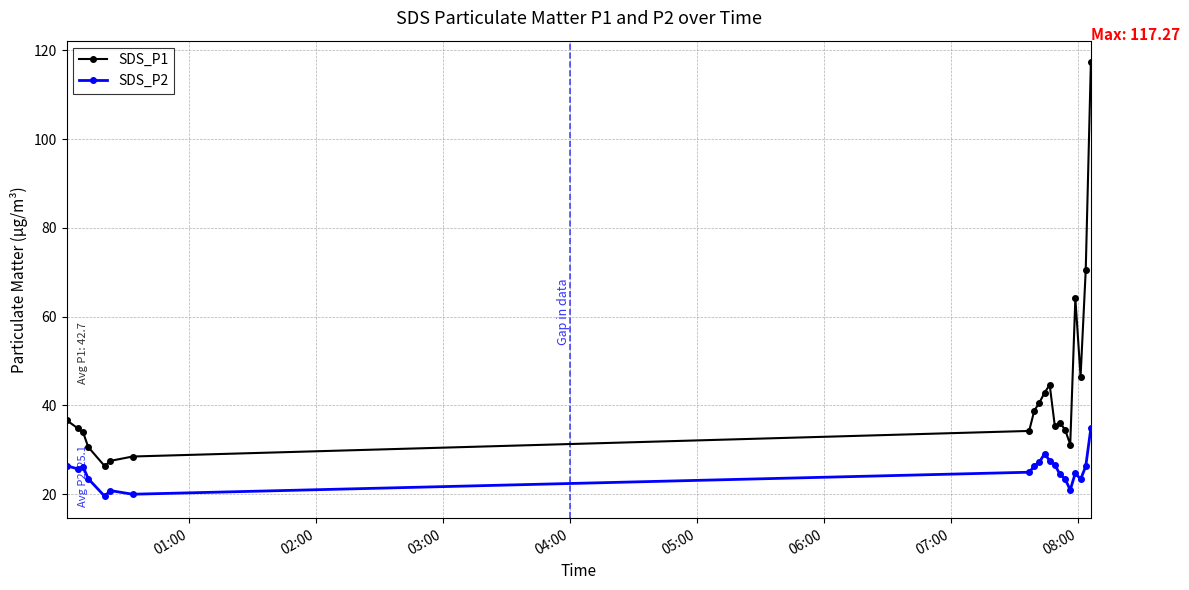

What is the difference between the maximum and minimum values in the SDS_P1 series?

91.0